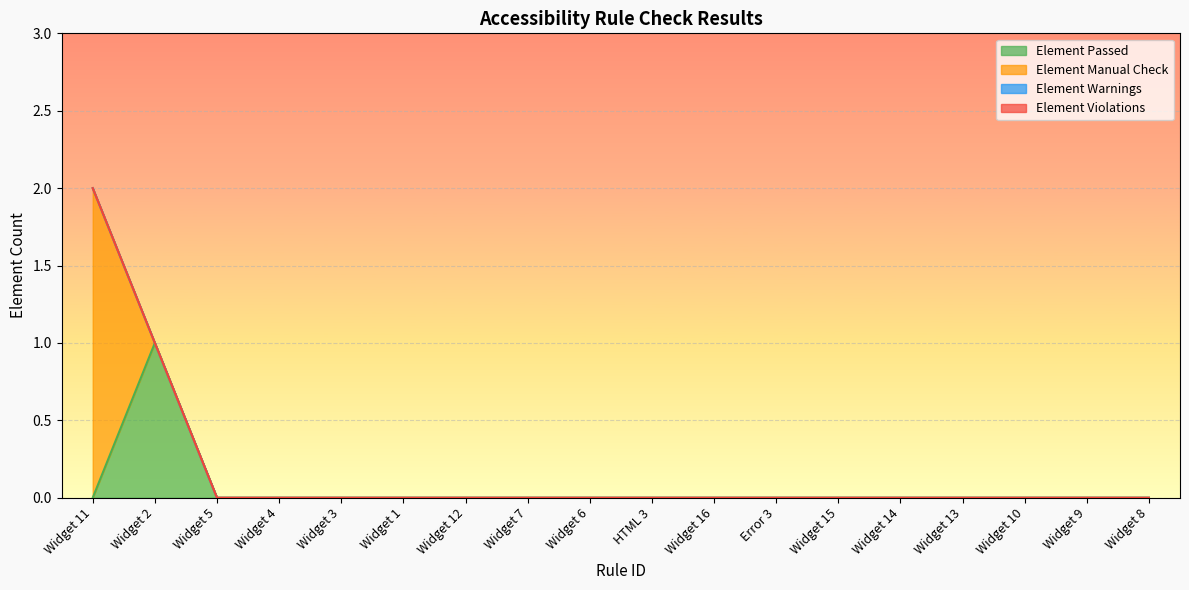

Is the value of Element Manual Check at Widget 12 greater than the value of Element Warnings at Widget 15?

No